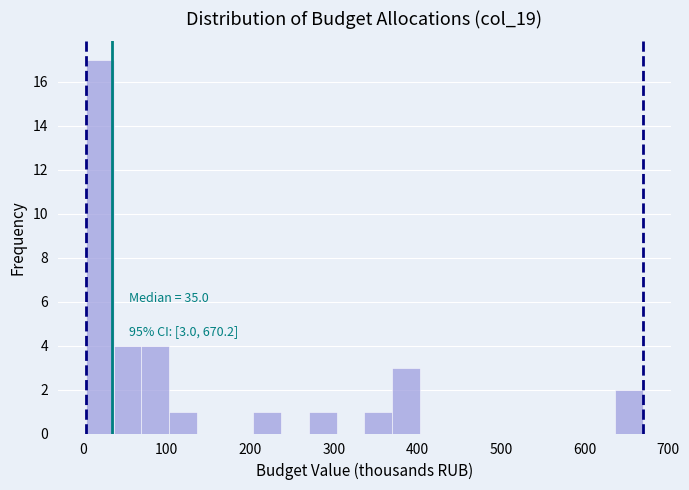

Around what value on the x-axis is the tallest bar? Give the approximate position of its centre, as read against the axis.

20